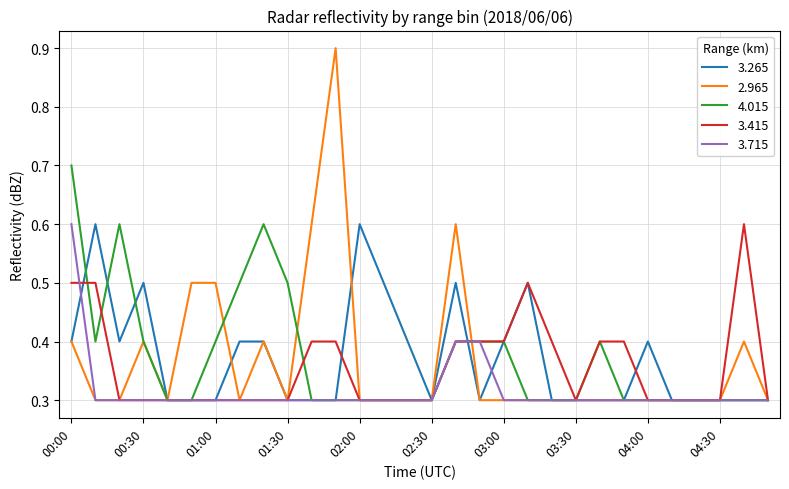

Which series has the widest spread of values?

2.965